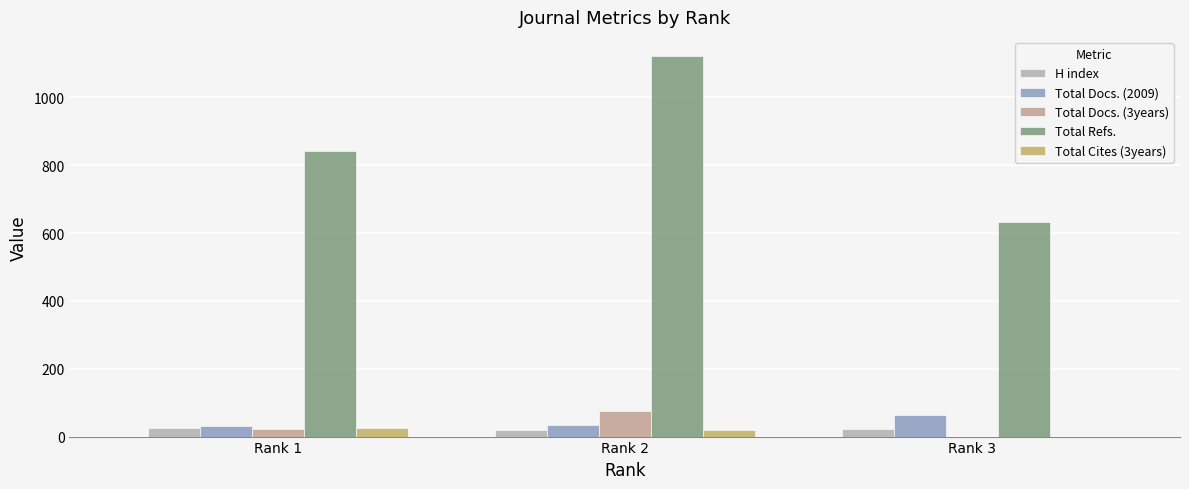

What are all the series names shown in the legend?

H index, Total Docs. (2009), Total Docs. (3years), Total Refs., Total Cites (3years)